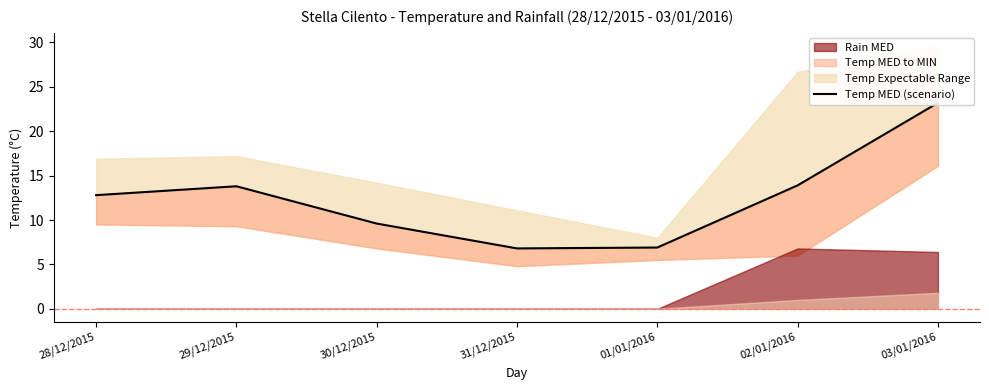

Which has a higher value, 31/12/2015 or 02/01/2016?

02/01/2016